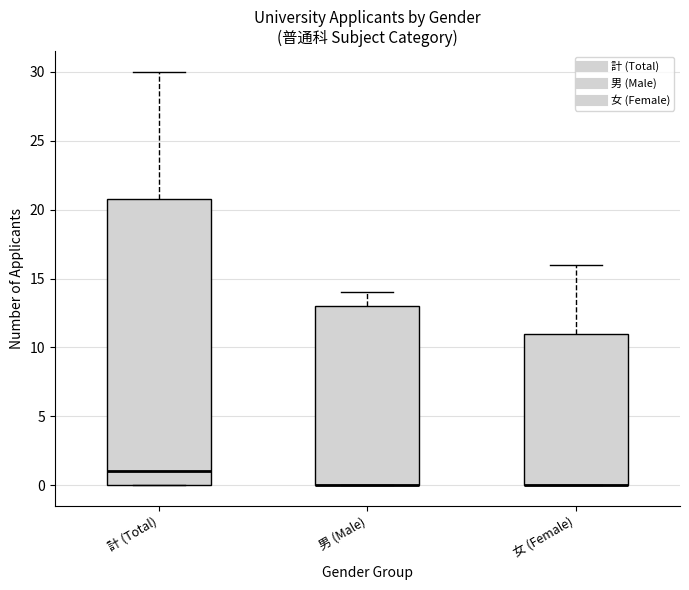

Which box is the tallest, from its lower edge to its upper edge?

計 (Total)